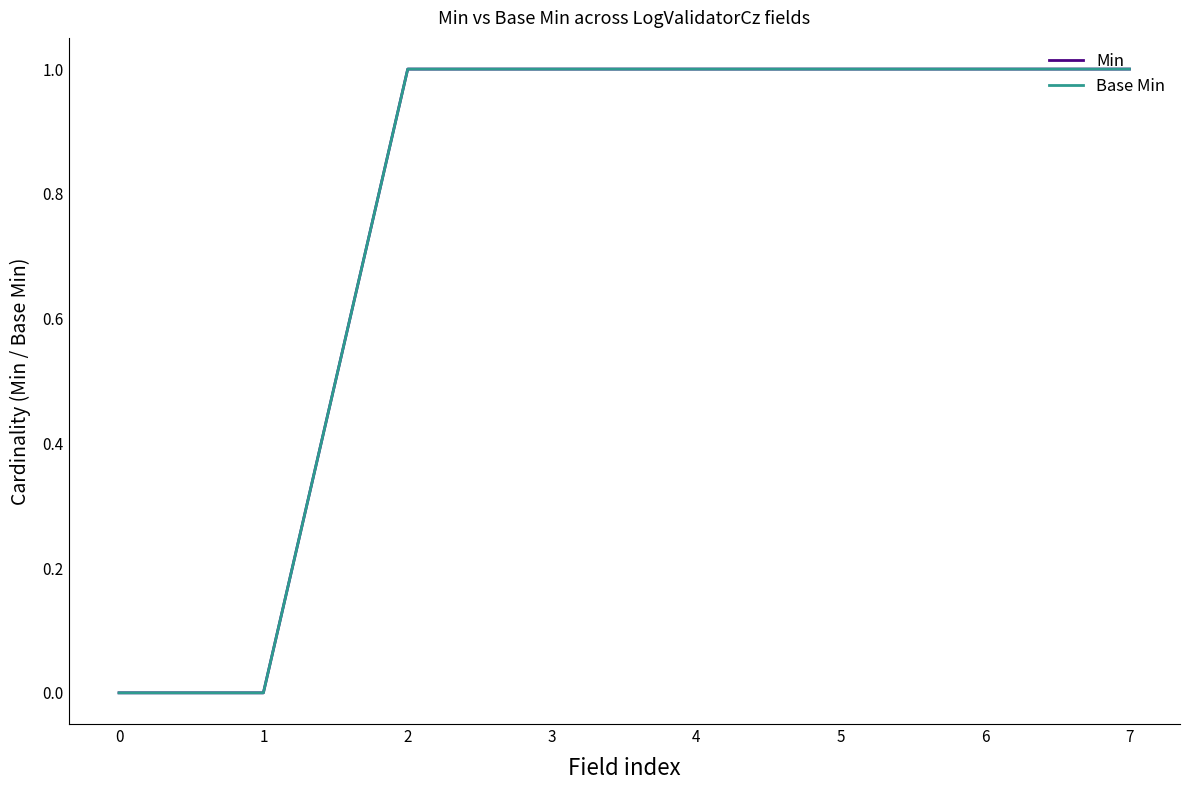

What is the average value of the Base Min series?

1